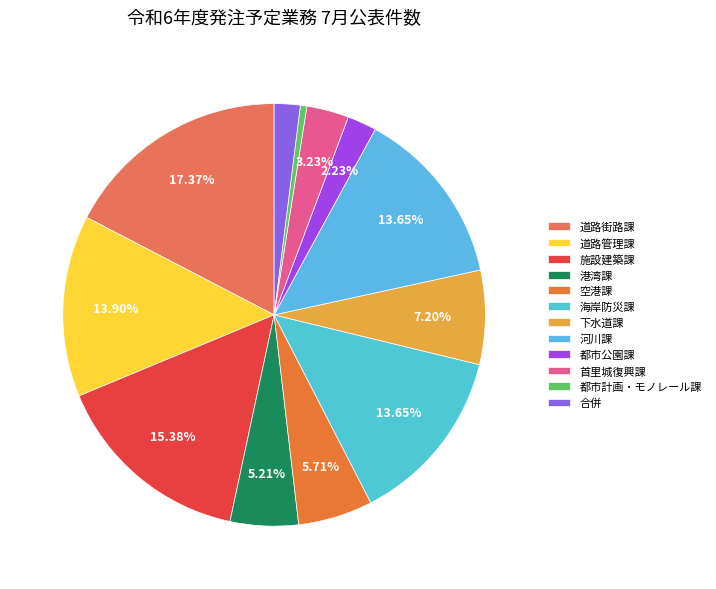

Approximately how many times larger is the value at 首里城復興課 compared to 下水道課?

0.4